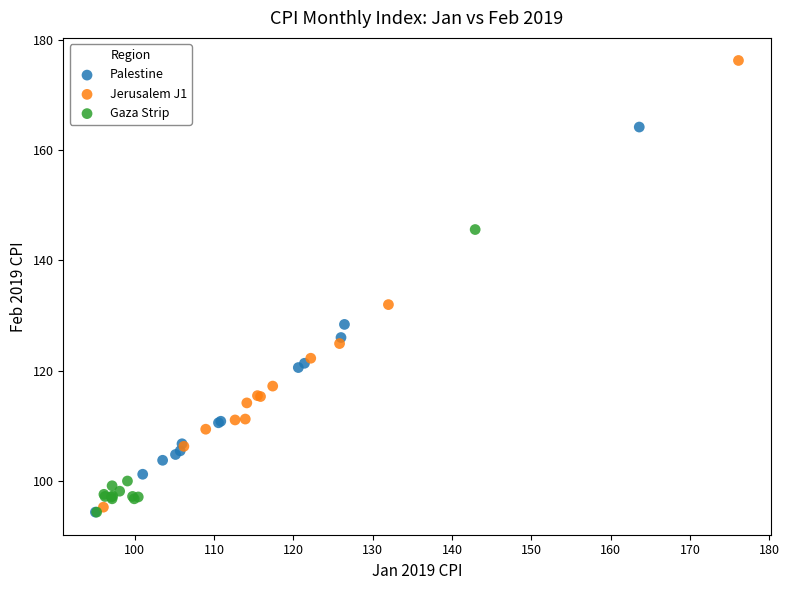

Which series has the largest Y range (max minus min)?

Jerusalem J1